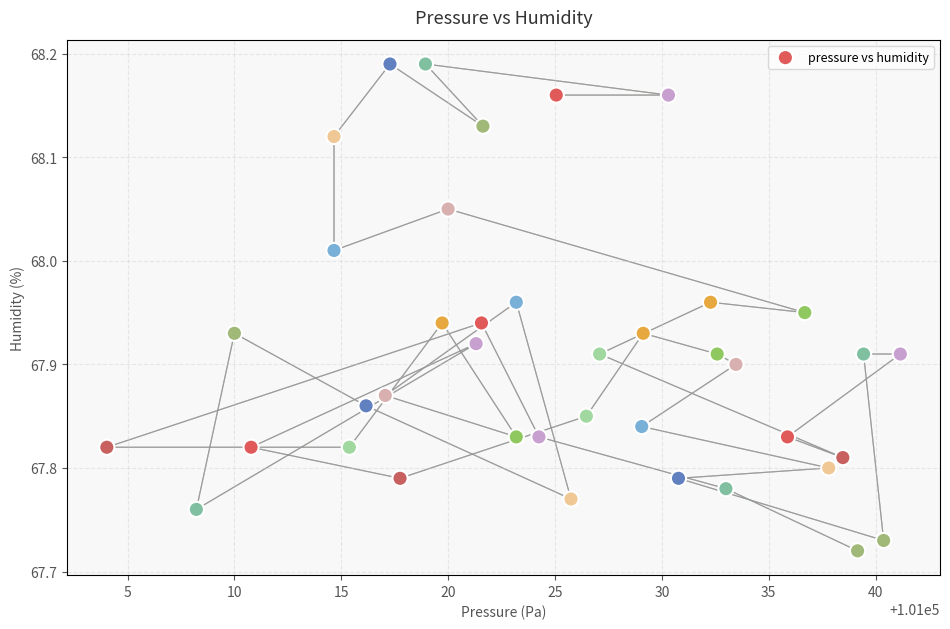

What is the range of Y values (max minus min)?

0.5